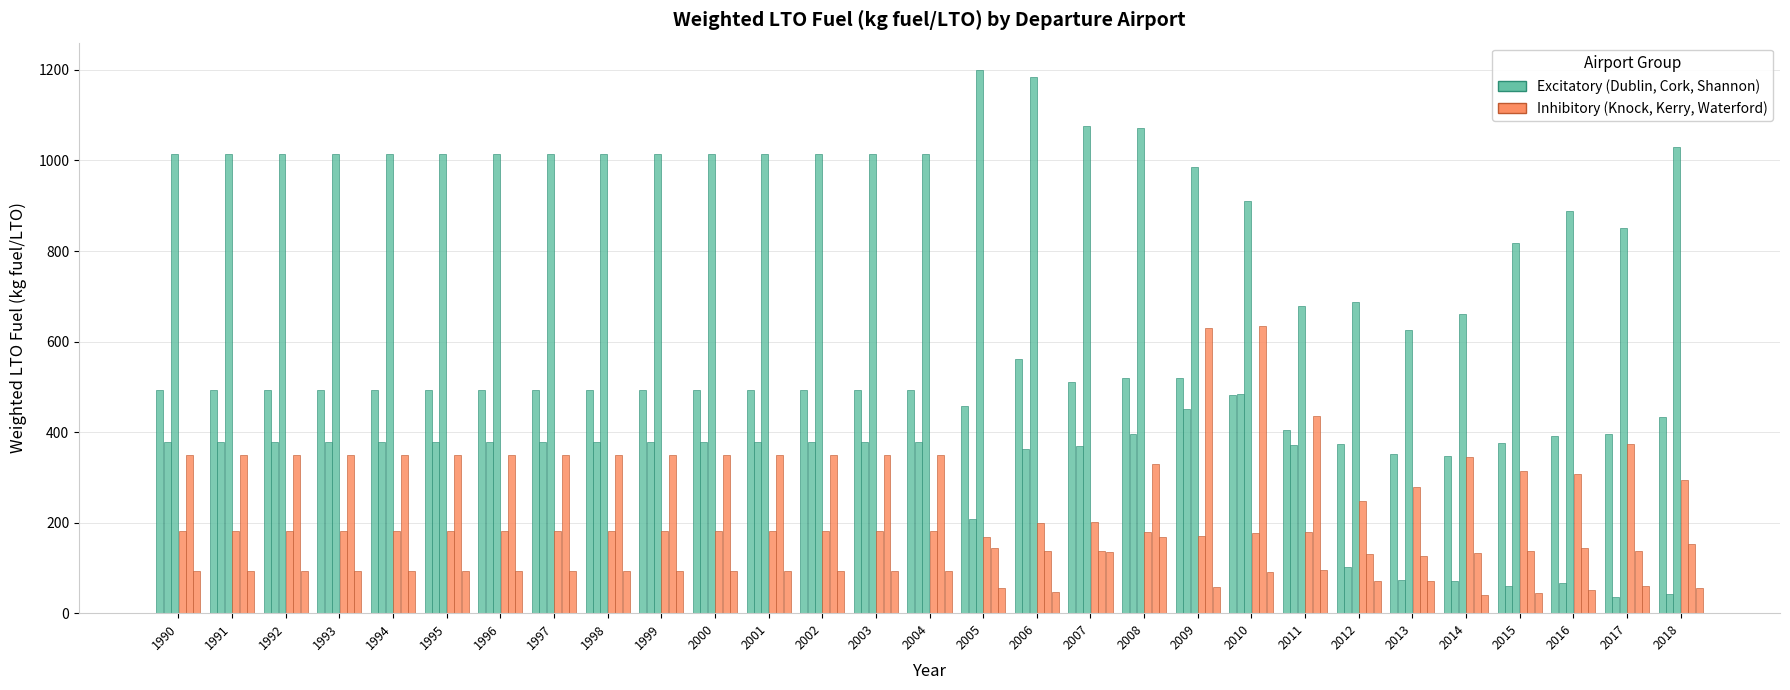

How many categories are shown in the chart?

29